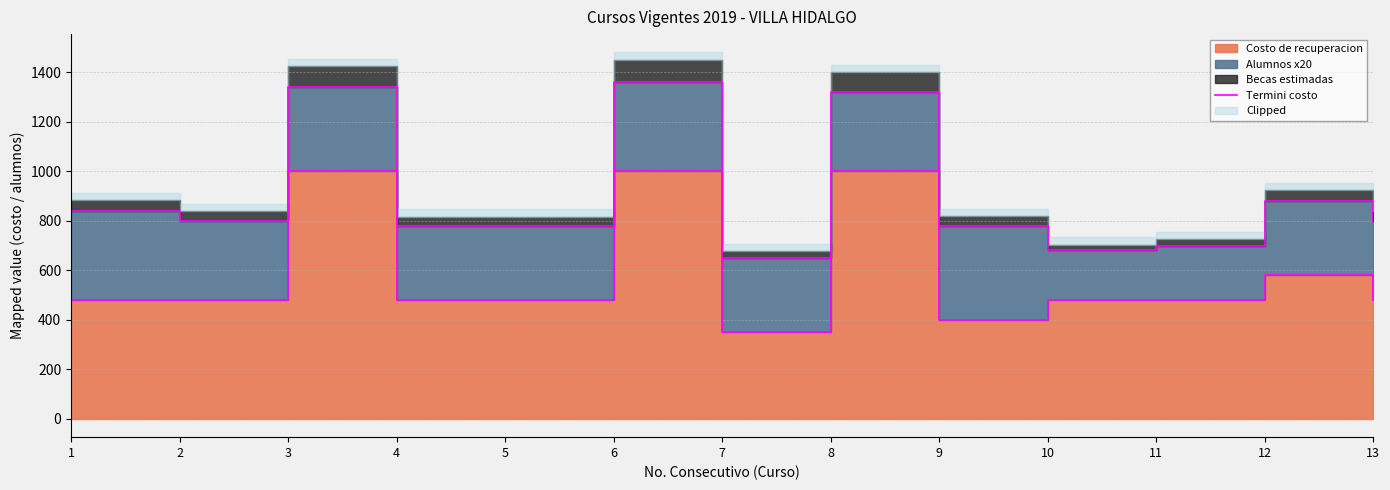

How many interior local valleys (lower than both neighbors) does the data have?

2